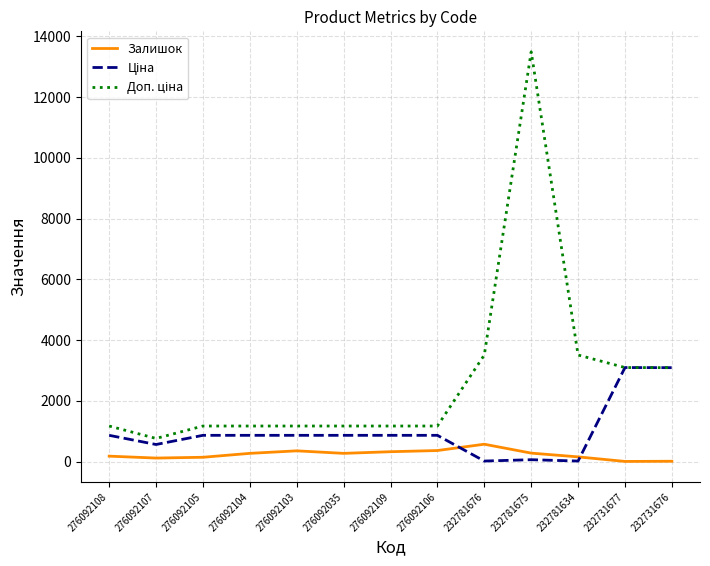

What is the highest value of the Залишок series?

570.0